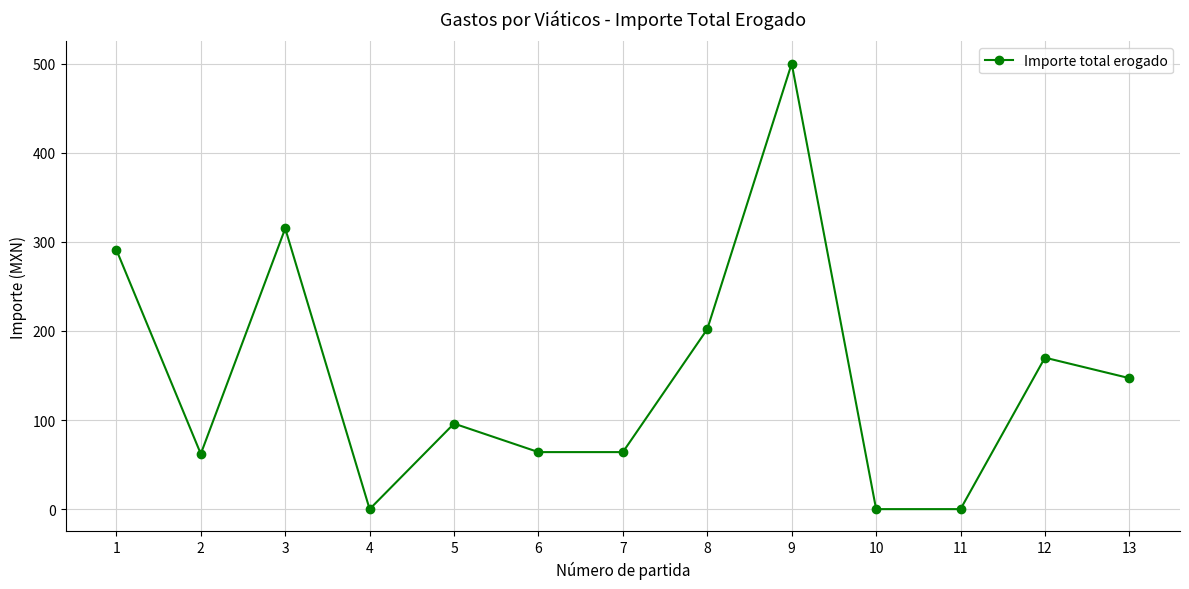

What is the value of the 9th point from the left?

500